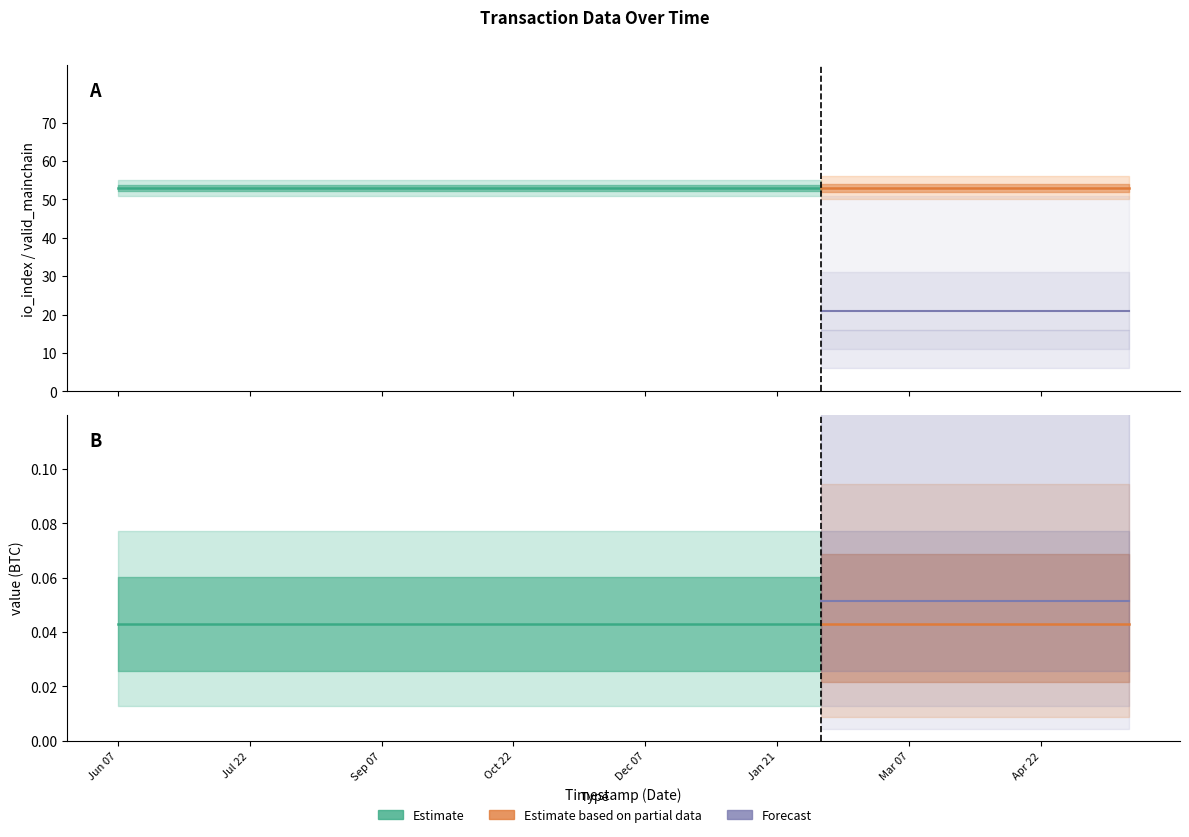

True or false: io_index has more than 0 points higher than both neighbors.

False